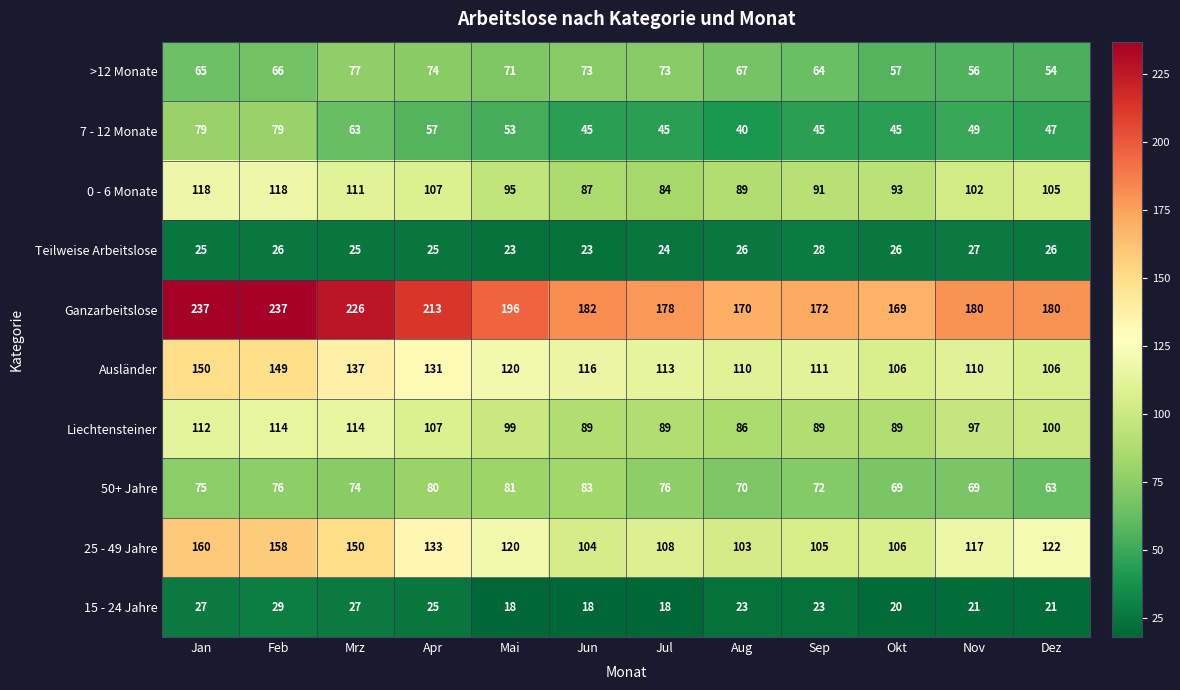

What is the minimum value shown in the chart?

18